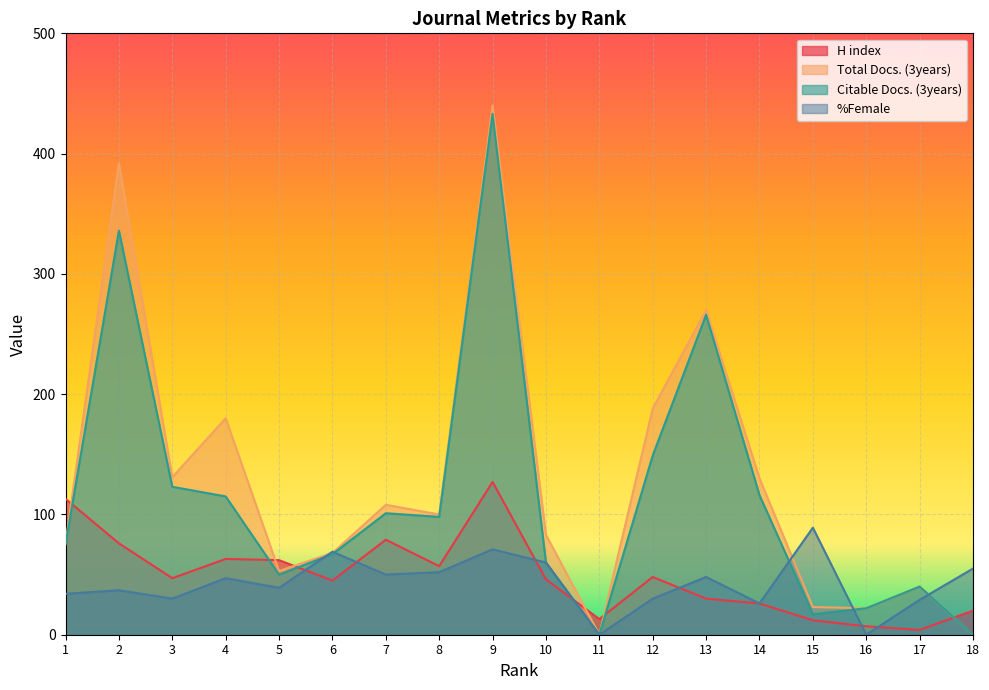

Which category has the highest value in the Total Docs. (3years) series?

9